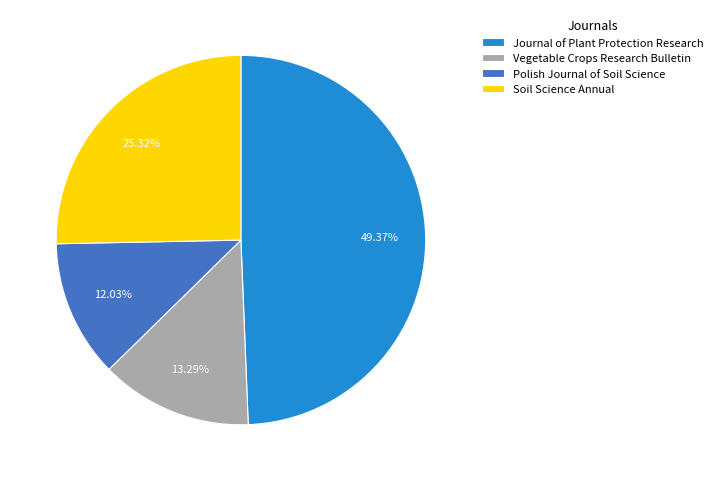

Is there a majority slice in this chart?

No